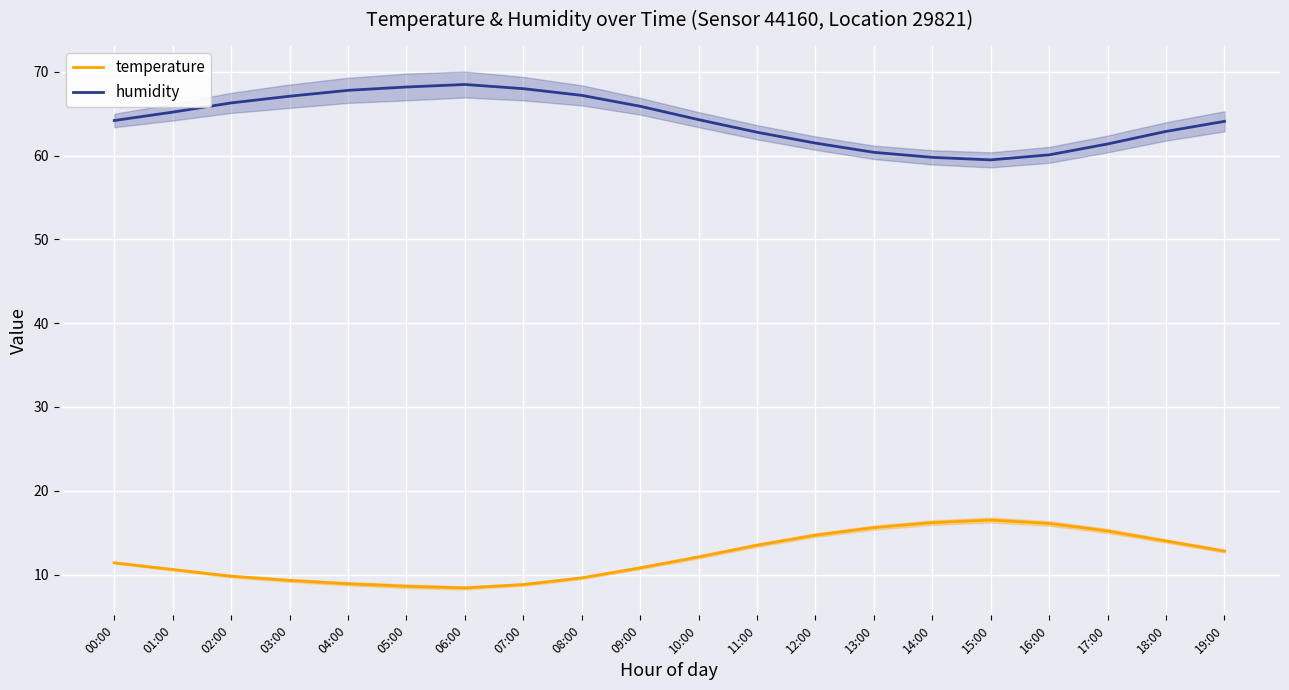

Which category has the highest value in the temperature series?

15:00